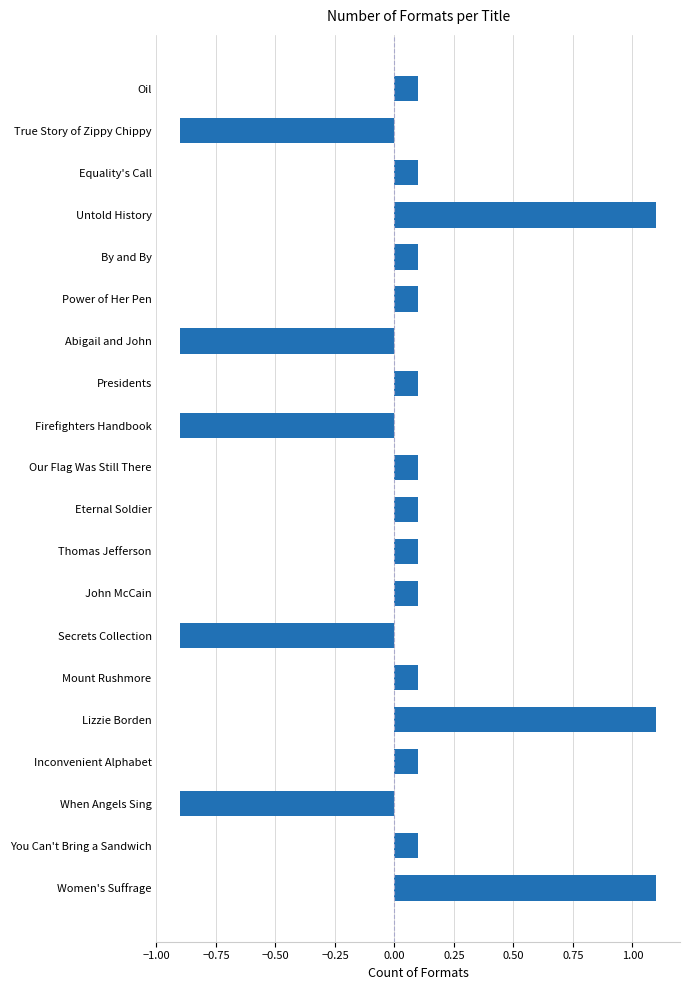

What is the label of the 1st bar from the top?

Oil